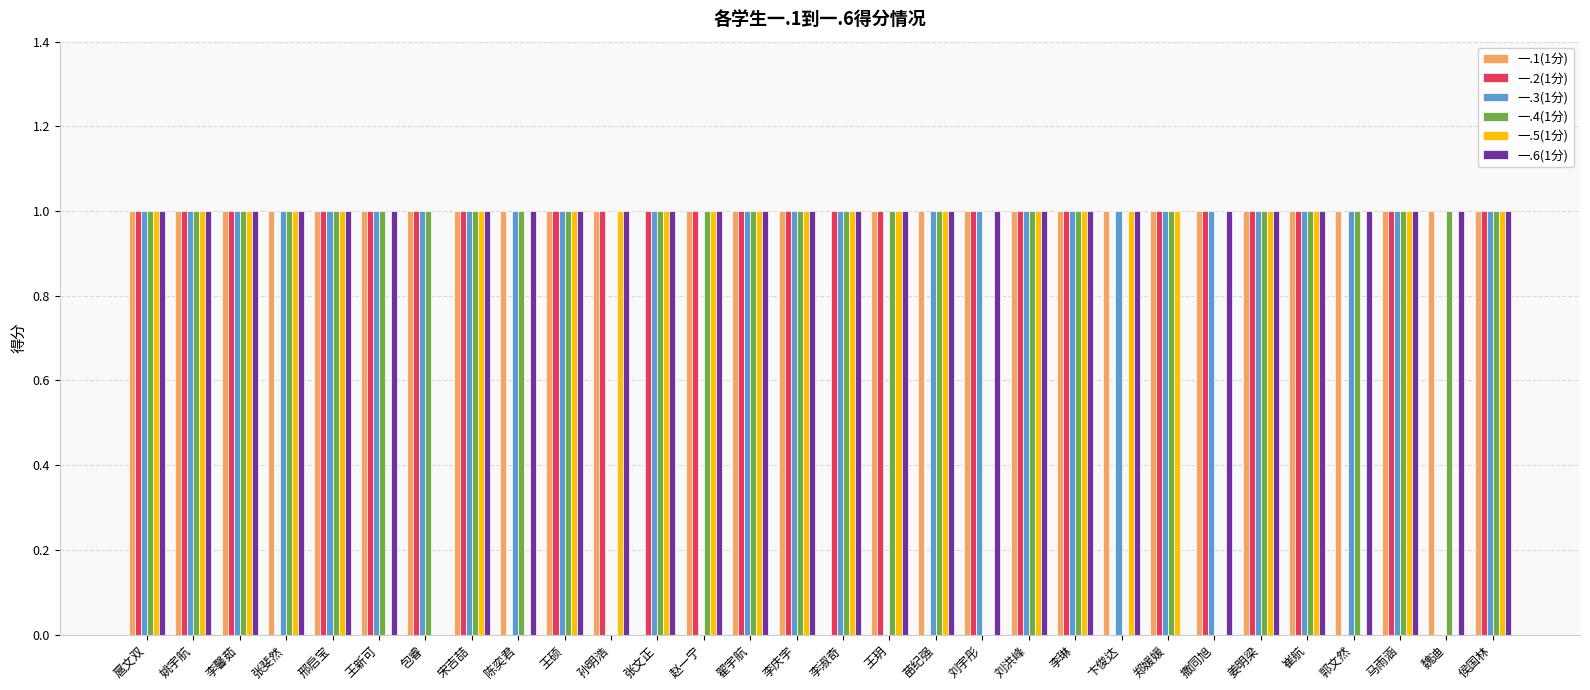

What is the average value of the 一.3(1分) series?

1